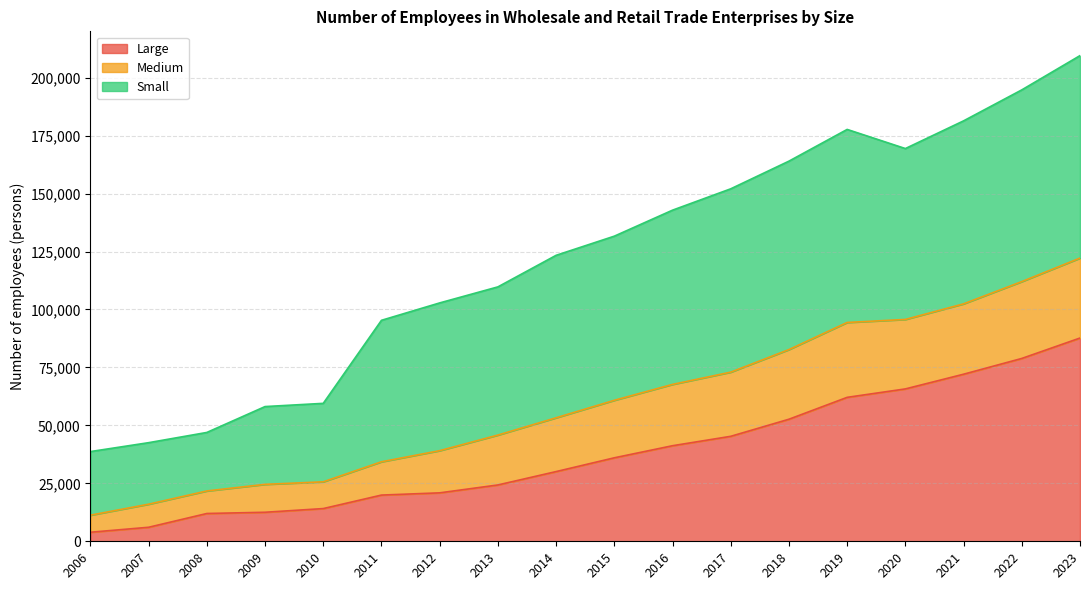

Which has a higher value, 2006 or 2013?

2013